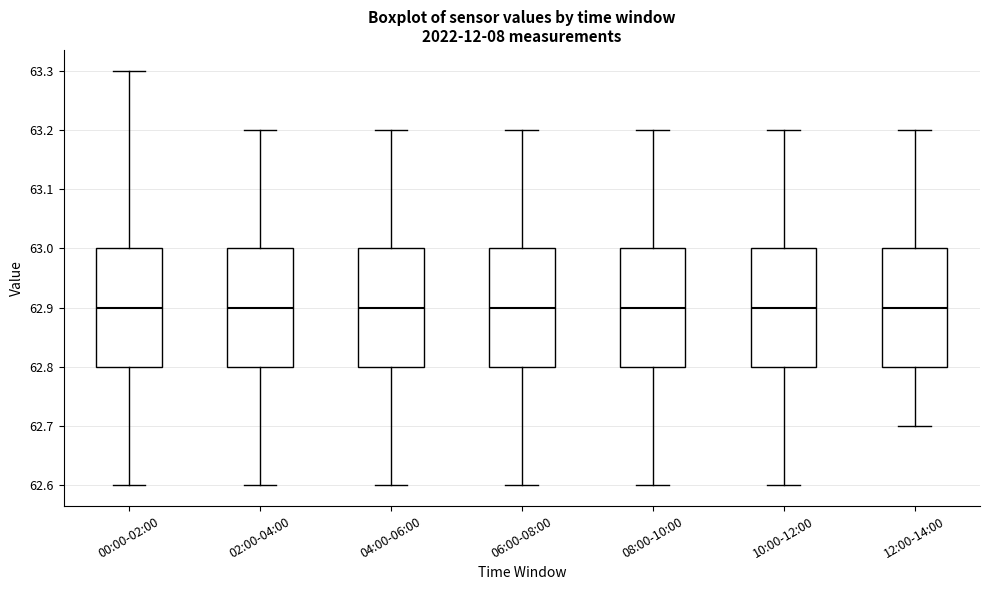

Reading left to right, read every box against the y-axis: the position of its median line, the range the box covers, and the ends of its whiskers. The values are not printed on the chart, so give them approximately, as read against the axis.

00:00-02:00: median 62.9, box 62.8 to 63.0, whiskers 62.6 to 63.3
02:00-04:00: median 62.9, box 62.8 to 63.0, whiskers 62.6 to 63.2
04:00-06:00: median 62.9, box 62.8 to 63.0, whiskers 62.6 to 63.2
06:00-08:00: median 62.9, box 62.8 to 63.0, whiskers 62.6 to 63.2
08:00-10:00: median 62.9, box 62.8 to 63.0, whiskers 62.6 to 63.2
10:00-12:00: median 62.9, box 62.8 to 63.0, whiskers 62.6 to 63.2
12:00-14:00: median 62.9, box 62.8 to 63.0, whiskers 62.7 to 63.2